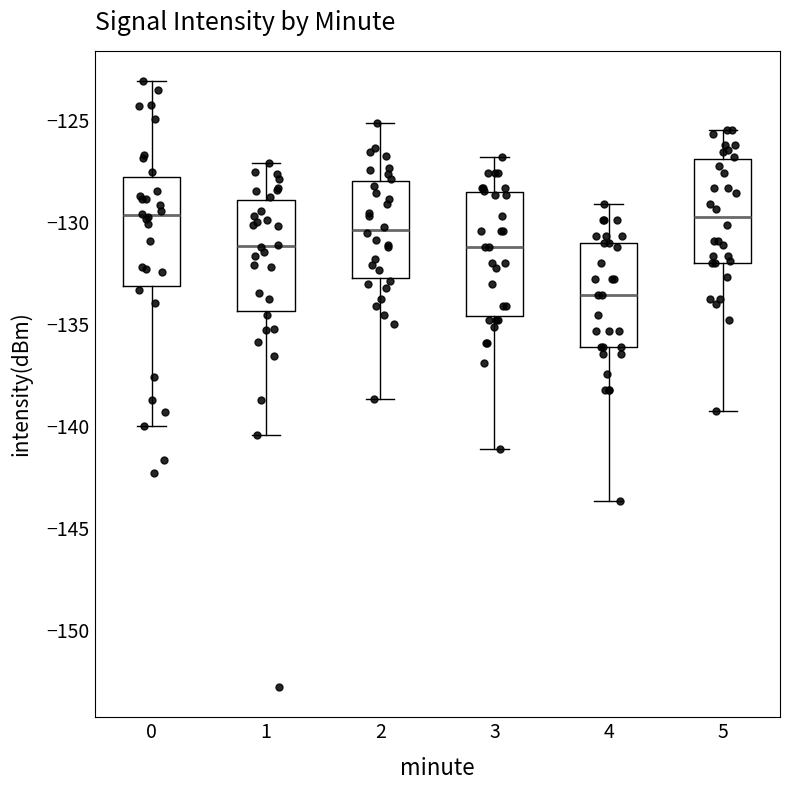

Comparing the boxes themselves (not the whiskers), which one is the tallest?

3